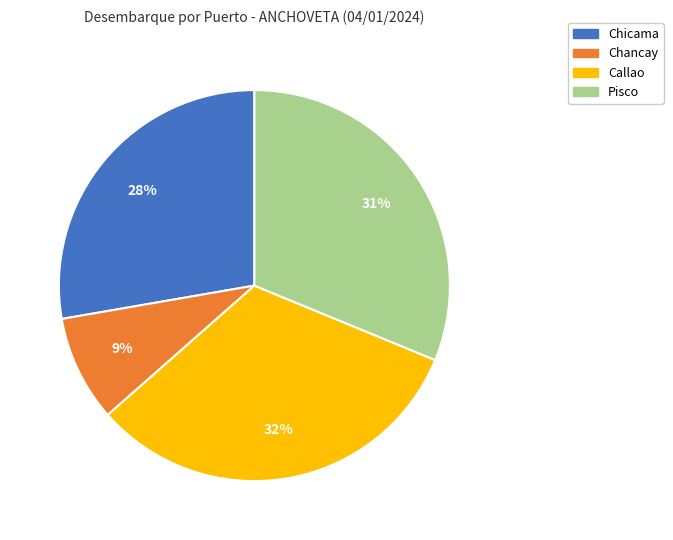

Which slice is the smallest?

Chancay